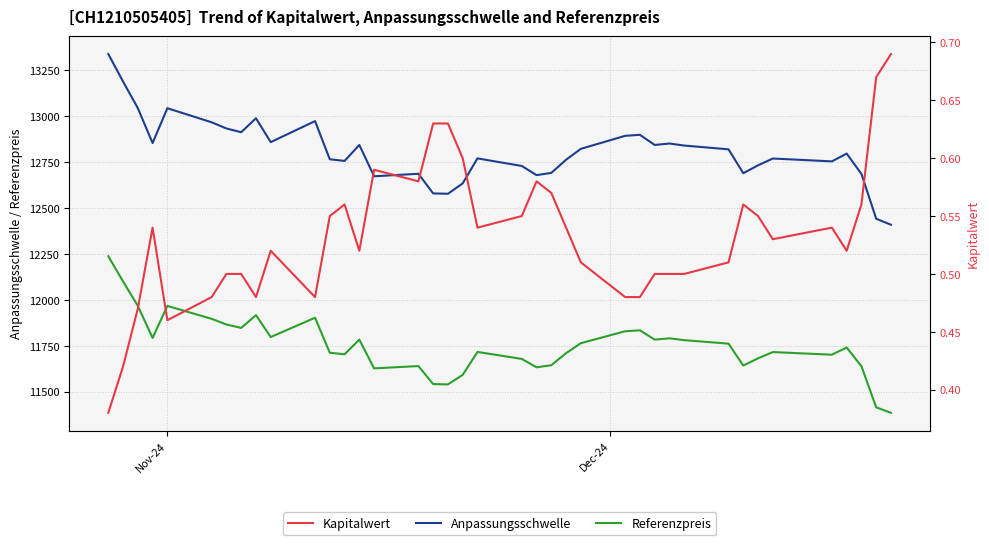

Reading left to right, what are all the values shown in this chart?

Anpassungsschwelle: 13339.4	13189.6	13044.8	12854.3	13044.2	12967.7	12934.0	12913.5	12989.5	12859.5	12974.0	12766.2	12757.2	12844.2	12673.5	12687.2	12580.2	12578.2	12634.8	12771.0	12729.7	12679.8	12692.0	12763.7	12823.0	12893.9	12899.4	12844.1	12852.0	12840.9	12820.3	12690.2	12733.2	12770.3	12754.6	12797.2	12686.4	12442.2	12409.6
Referenzpreis: 12238.0	12100.6	11967.7	11792.9	11967.2	11896.9	11866.0	11847.3	11917.0	11797.7	11902.8	11712.1	11703.8	11783.6	11627.0	11639.6	11541.4	11539.6	11591.6	11716.5	11678.6	11632.9	11644.0	11709.8	11764.2	11829.2	11834.3	11783.6	11790.8	11780.6	11761.7	11642.4	11681.9	11715.9	11701.5	11740.5	11638.9	11414.8	11384.9
Kapitalwert: 0.4	0.4	0.5	0.5	0.5	0.5	0.5	0.5	0.5	0.5	0.5	0.6	0.6	0.5	0.6	0.6	0.6	0.6	0.6	0.5	0.6	0.6	0.6	0.5	0.5	0.5	0.5	0.5	0.5	0.5	0.5	0.6	0.6	0.5	0.5	0.5	0.6	0.7	0.7